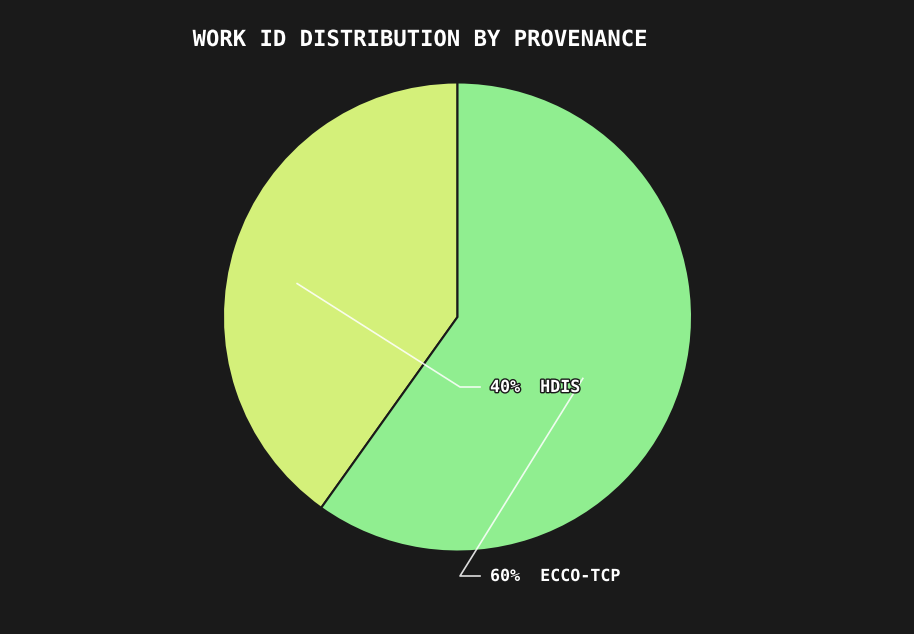

Is there a majority slice in this chart?

Yes